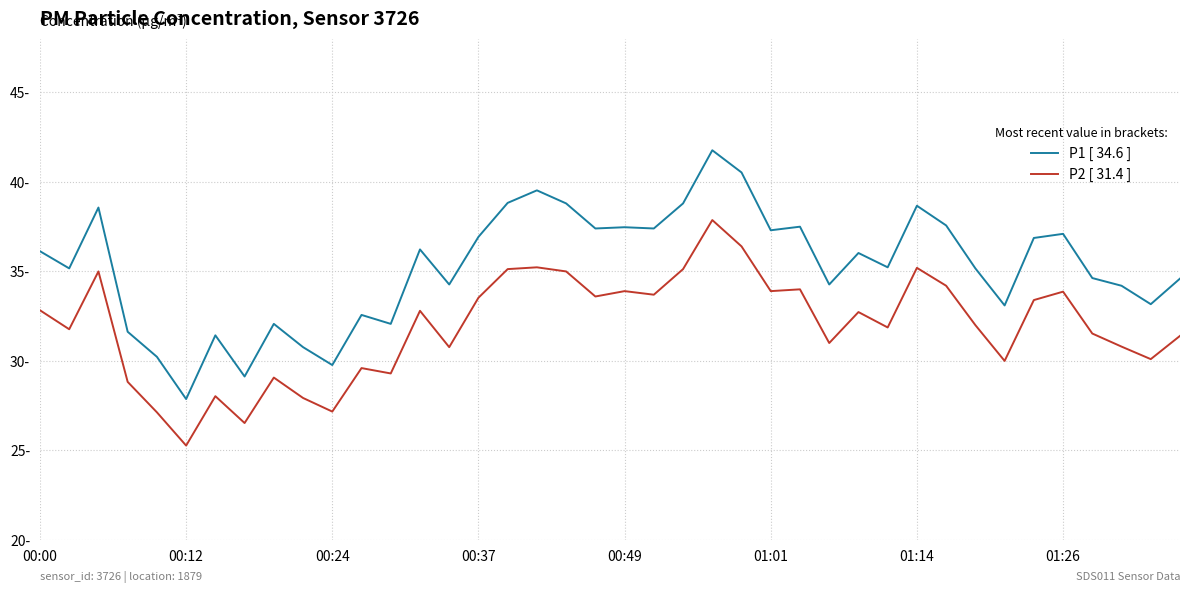

What is the value of the P2 [ 31.4 ] point at the 19th from the left?

35.0